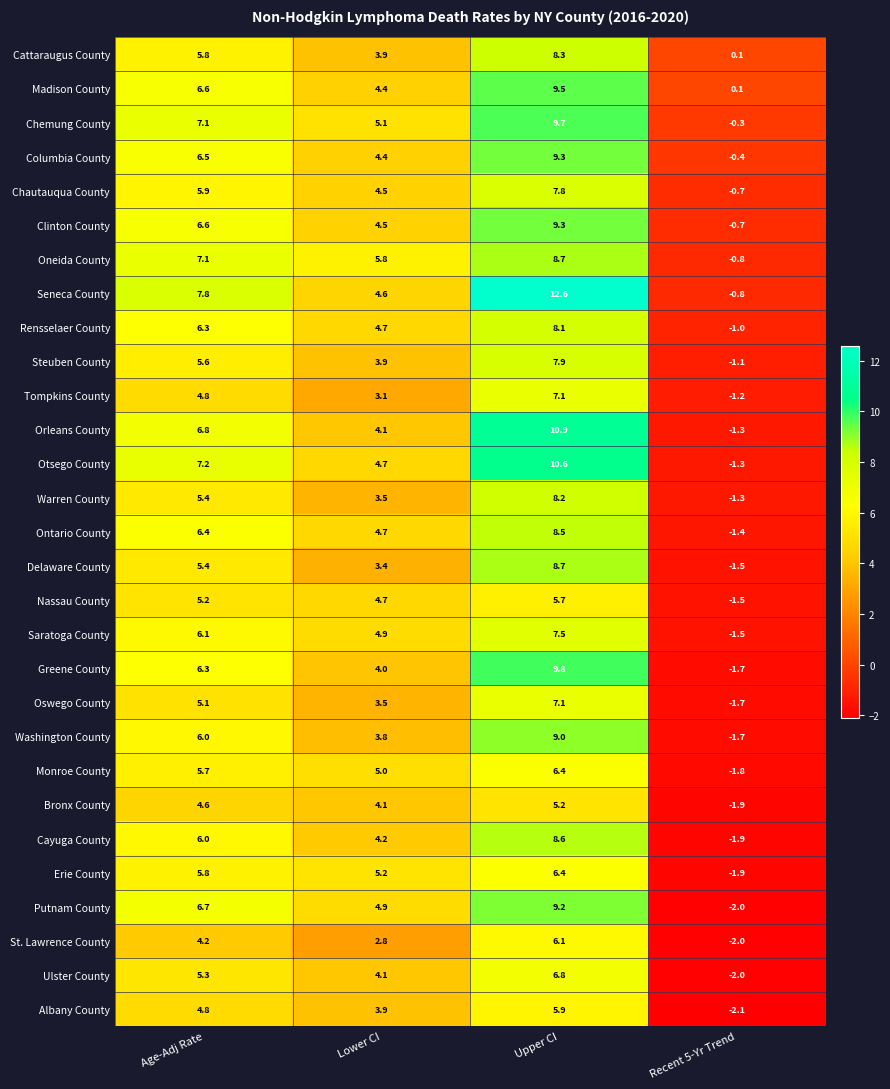

What is the spread (max minus min) of values at Upper CI?

7.4